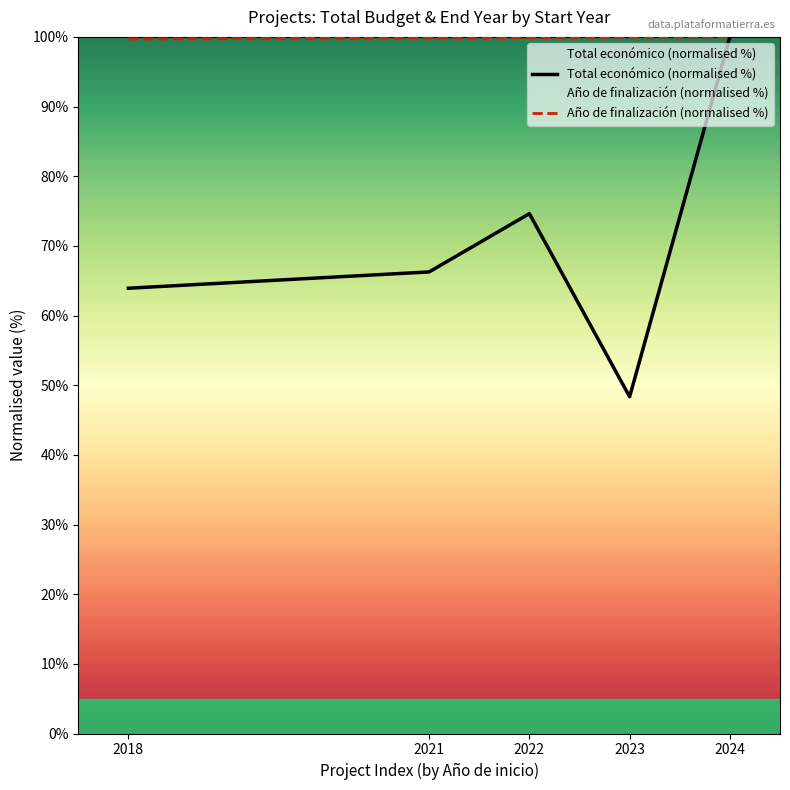

Reading left to right, list all the values displayed in this chart.

Total económico (normalised %): 63.9	66.3	74.6	48.3	100.0
Año de finalización (normalised %): 99.7	99.8	99.9	99.9	100.0